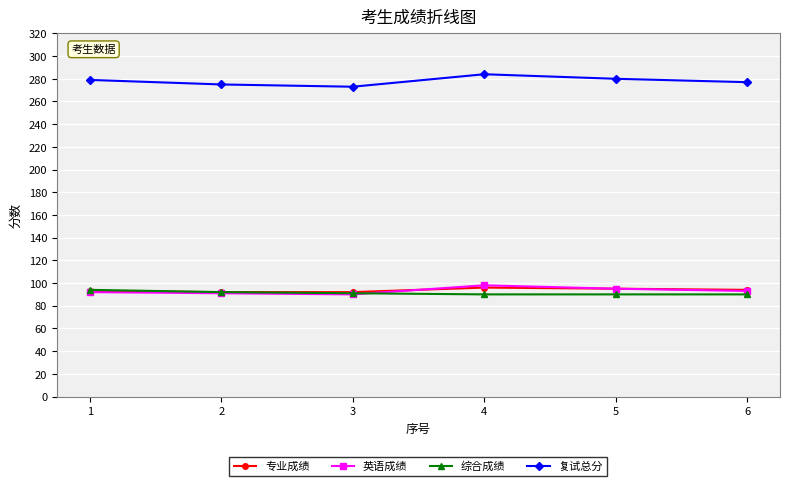

At how many categories does at least one series exceed 166?

6